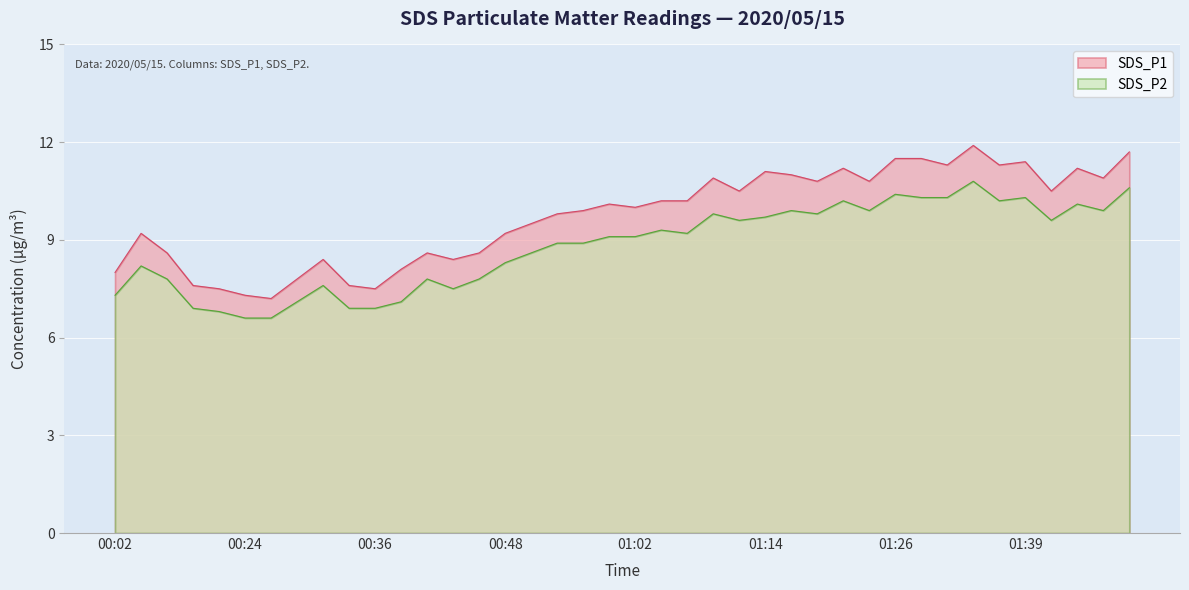

Is it true that SDS_P2 equals 8.2 at 00:04?

True